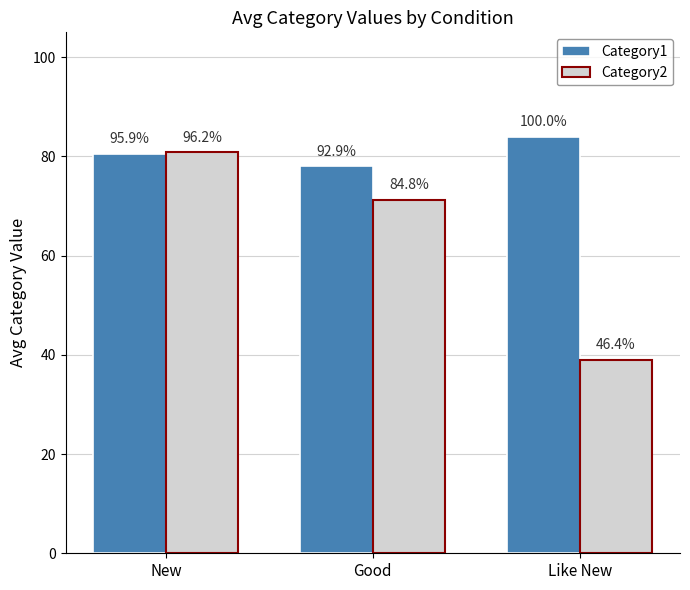

At which category does the chart reach its minimum across all series?

Like New